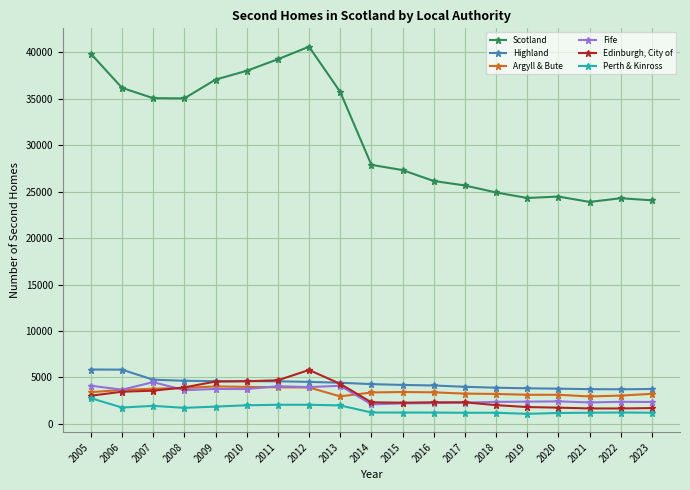

True or false: Highland and Scotland intersect in this chart.

False